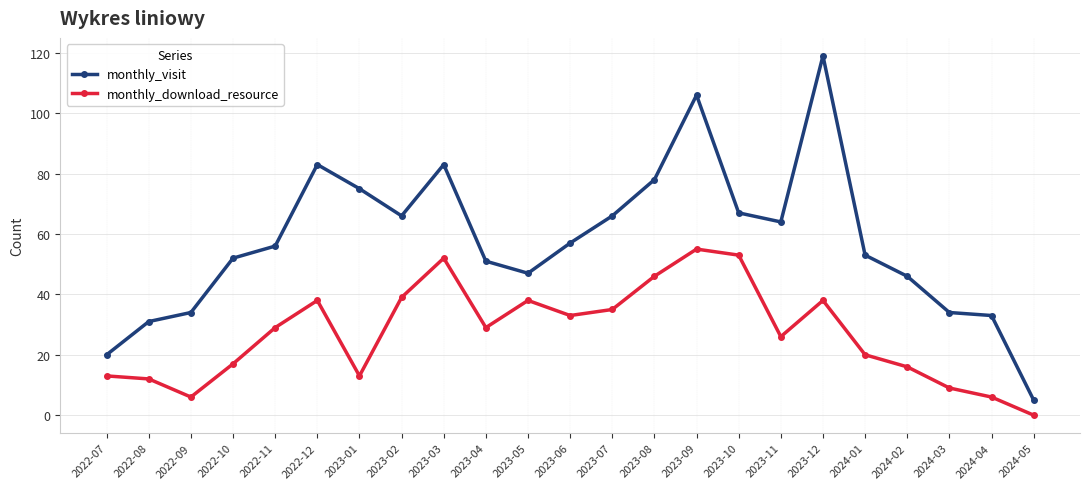

How many values in monthly_download_resource are above zero?

22